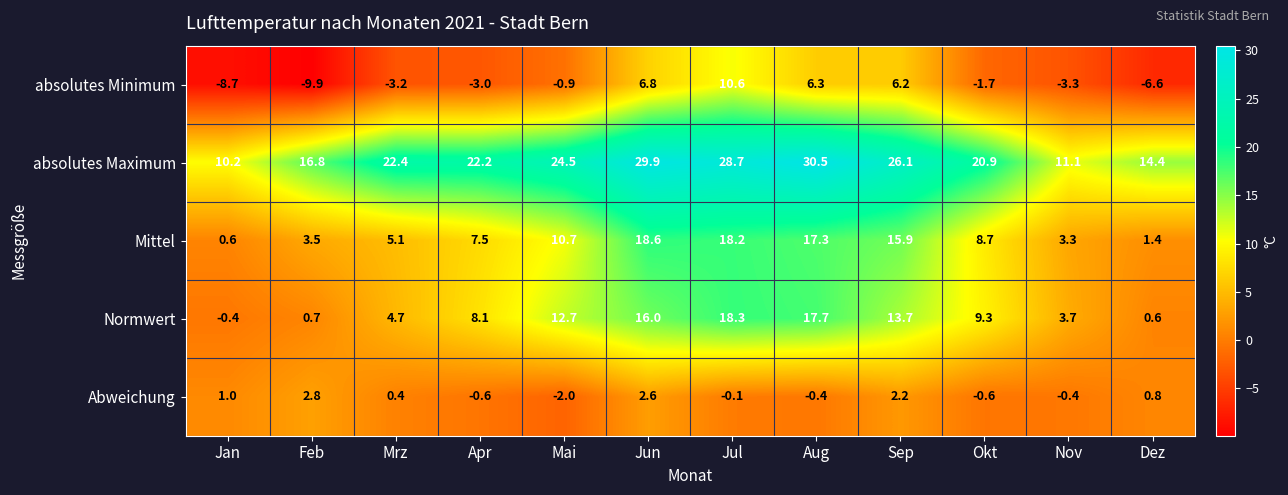

Is it true that Mittel equals 6.1 at Mai?

False